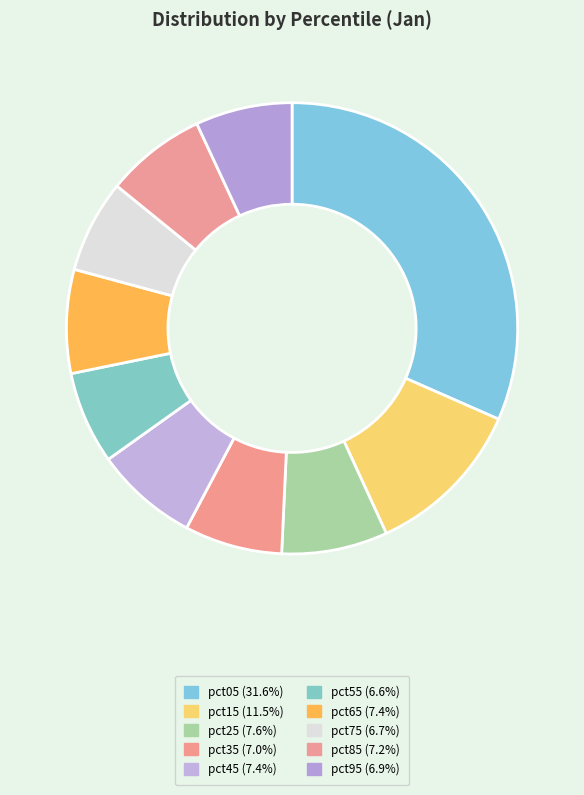

What is the smallest slice in the pie chart?

pct55